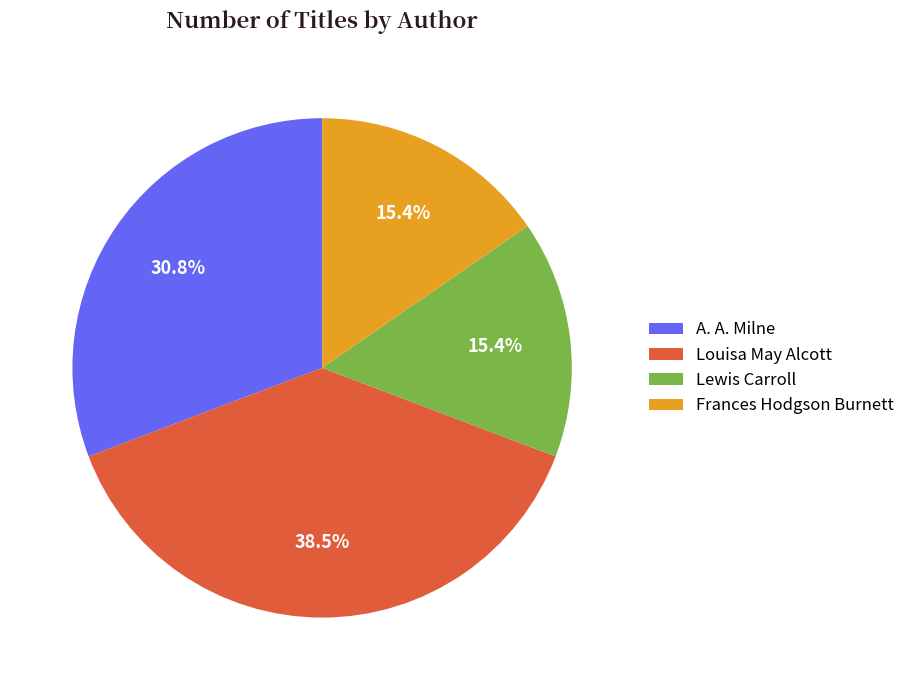

Is there any slice that represents more than half of the pie?

No